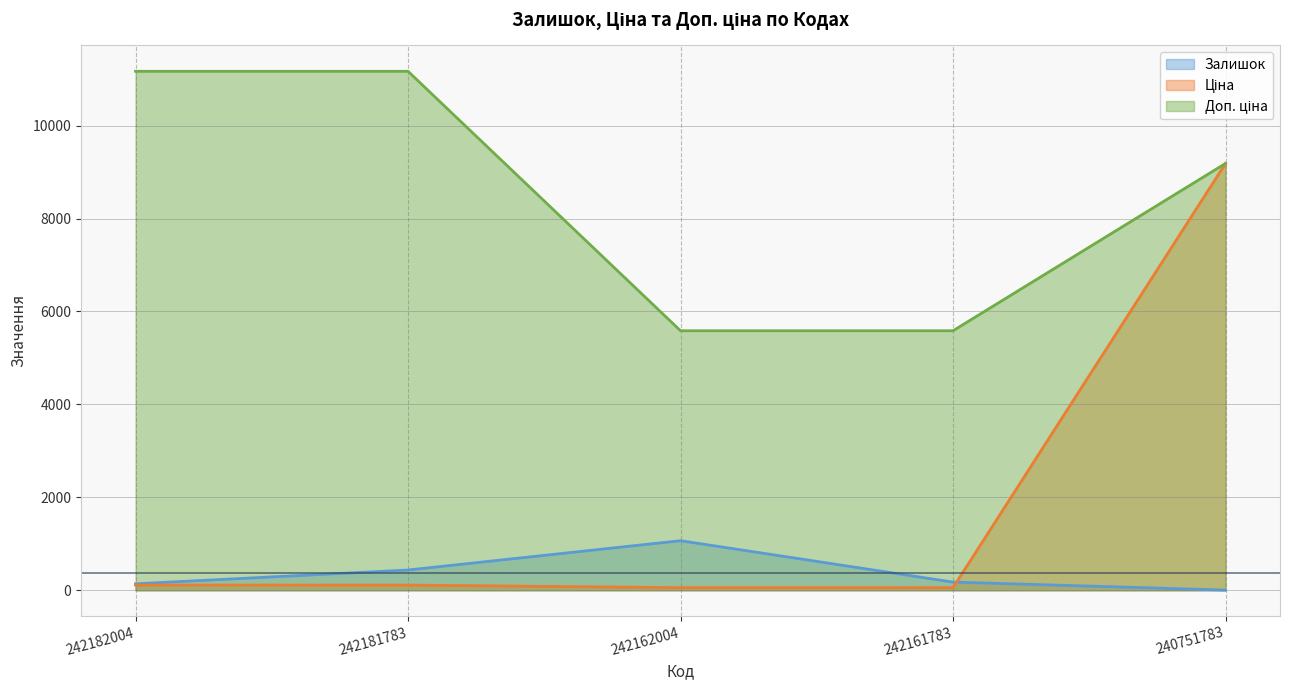

Rank the series by their maximum value, from highest to lowest.

Доп. ціна, Ціна, Залишок